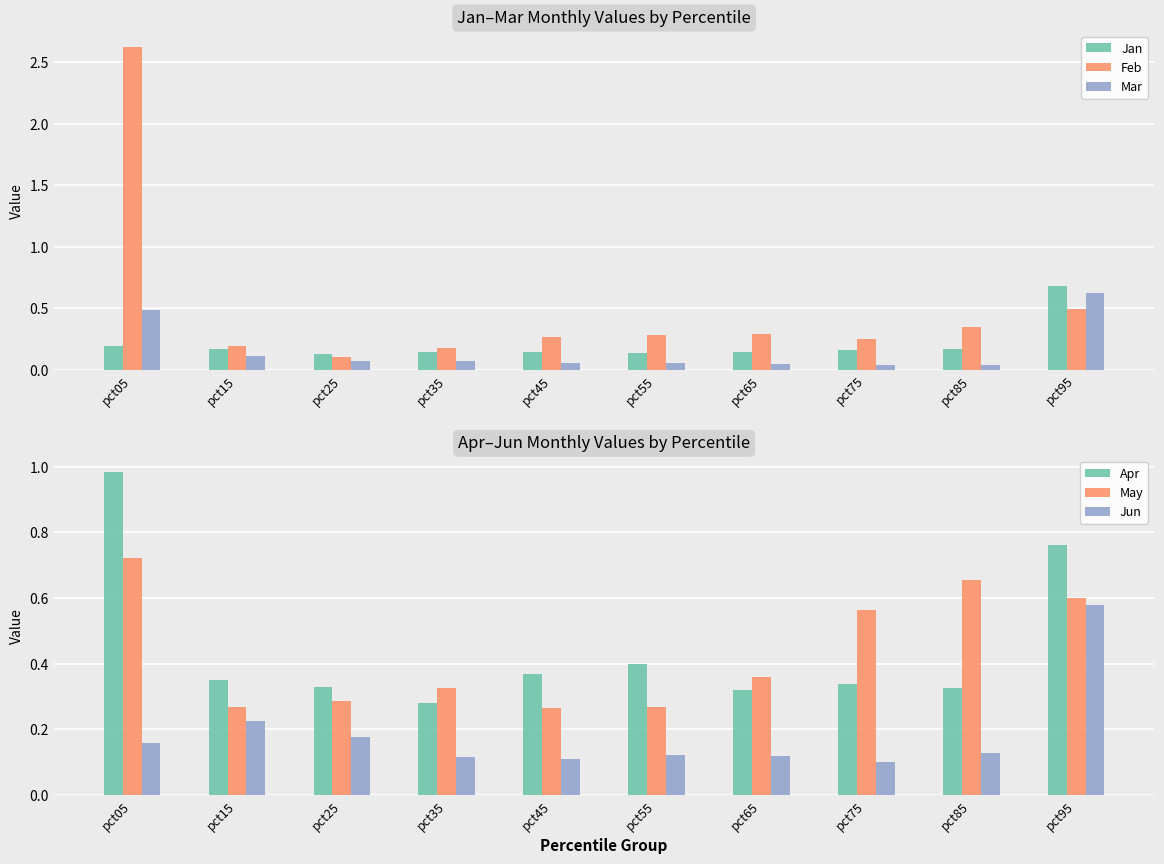

True or false: Apr has a value of 0.3 at pct25.

True